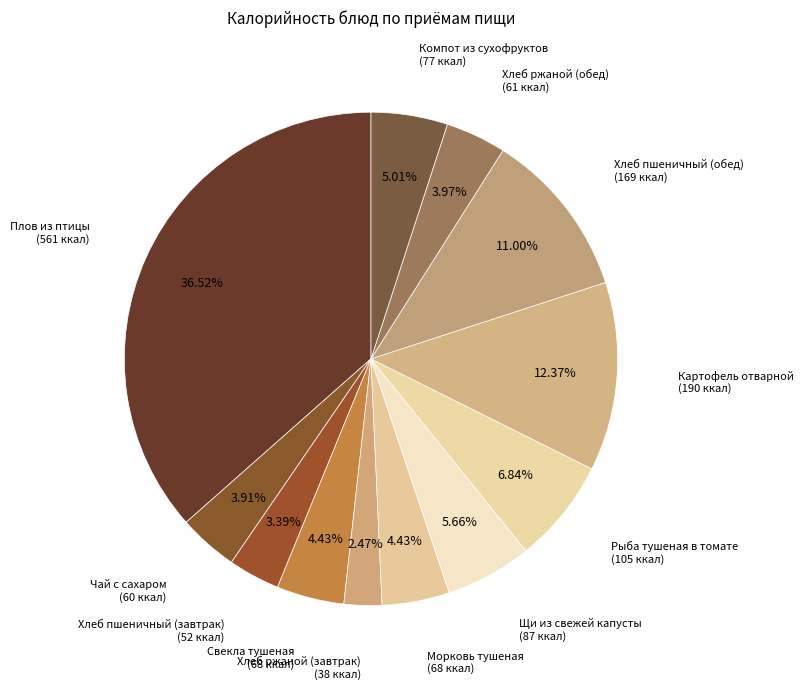

How many slices are in this pie chart?

12